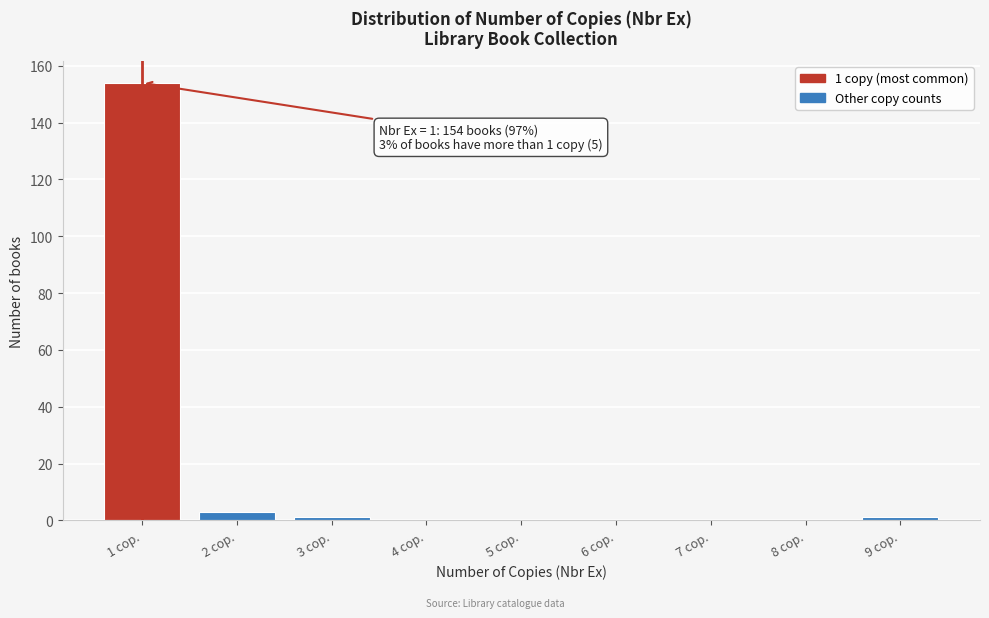

Reading left to right, list all the values displayed in this chart.

1 cop.=154	2 cop.=3	3 cop.=1	4 cop.=0	5 cop.=0	6 cop.=0	7 cop.=0	8 cop.=0	9 cop.=1